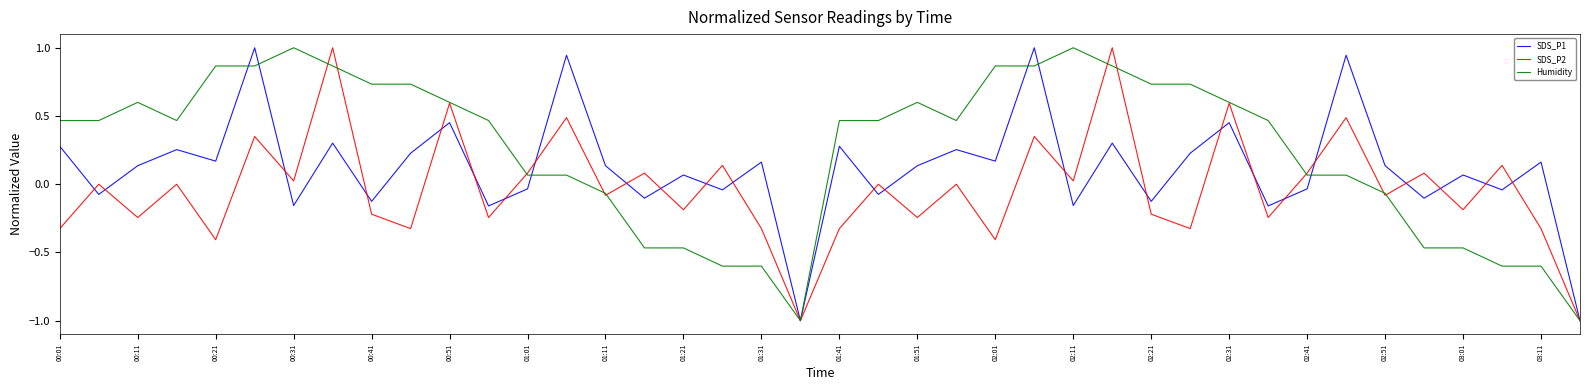

Rank the series by their average value, from lowest to highest.

SDS_P2, SDS_P1, Humidity